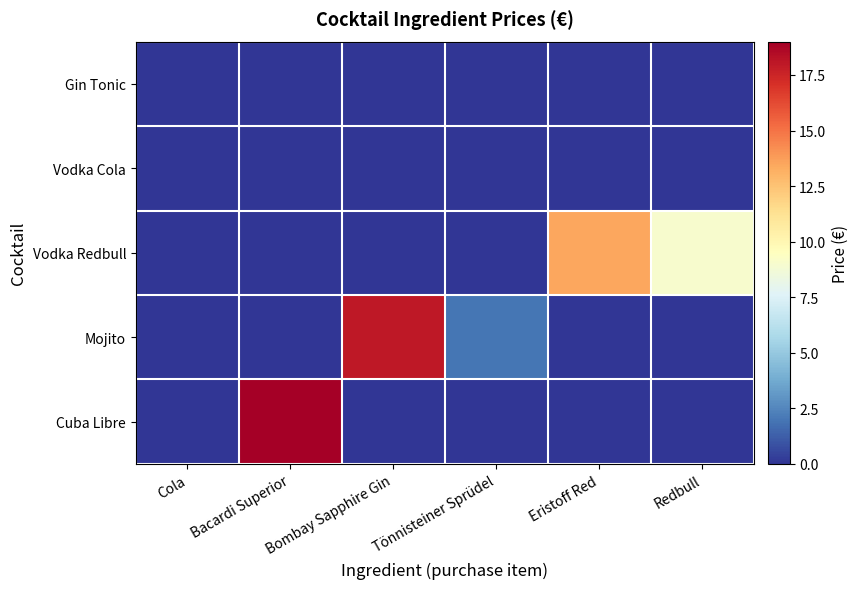

How many series are shown in this chart?

5